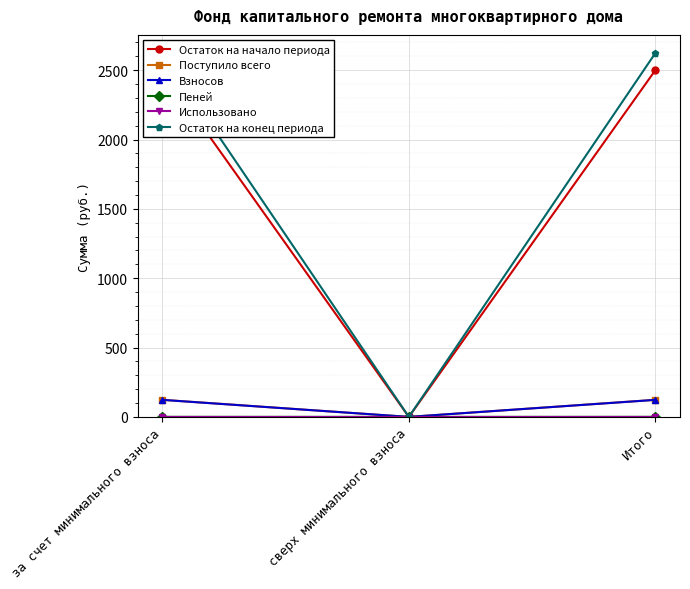

Is the value of Взносов at сверх минимального взноса greater than the value of Остаток на начало периода at сверх минимального взноса?

No